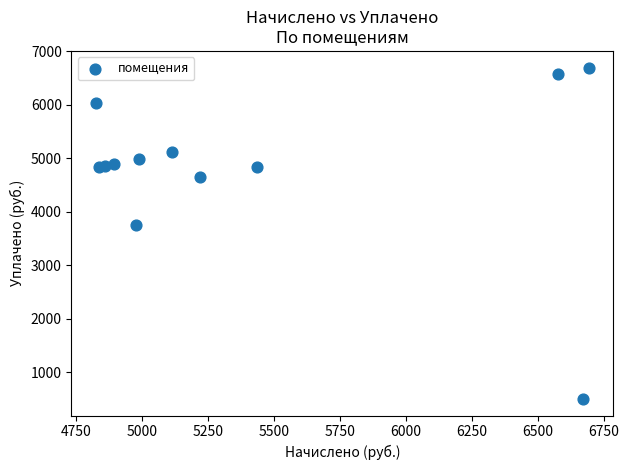

What Y value in the scatter plot is closest to 3596?

3757.7